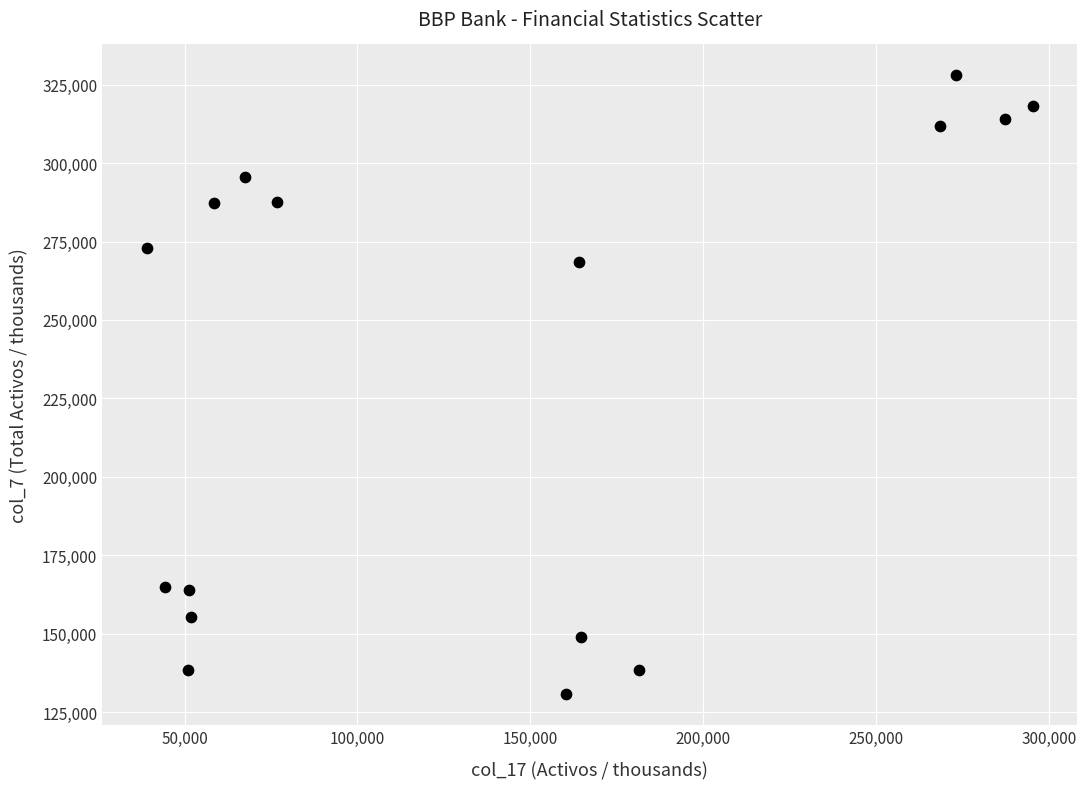

What Y value in the scatter plot is closest to 229353?

268538.5